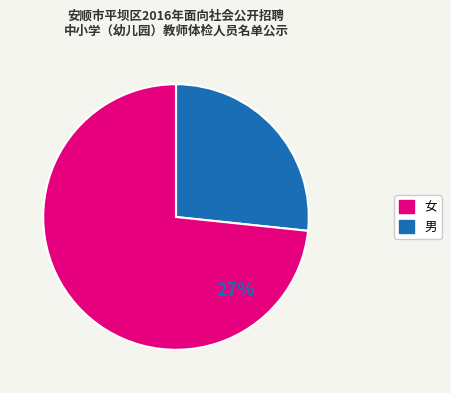

To the nearest percent, what portion does 男 represent?

27%